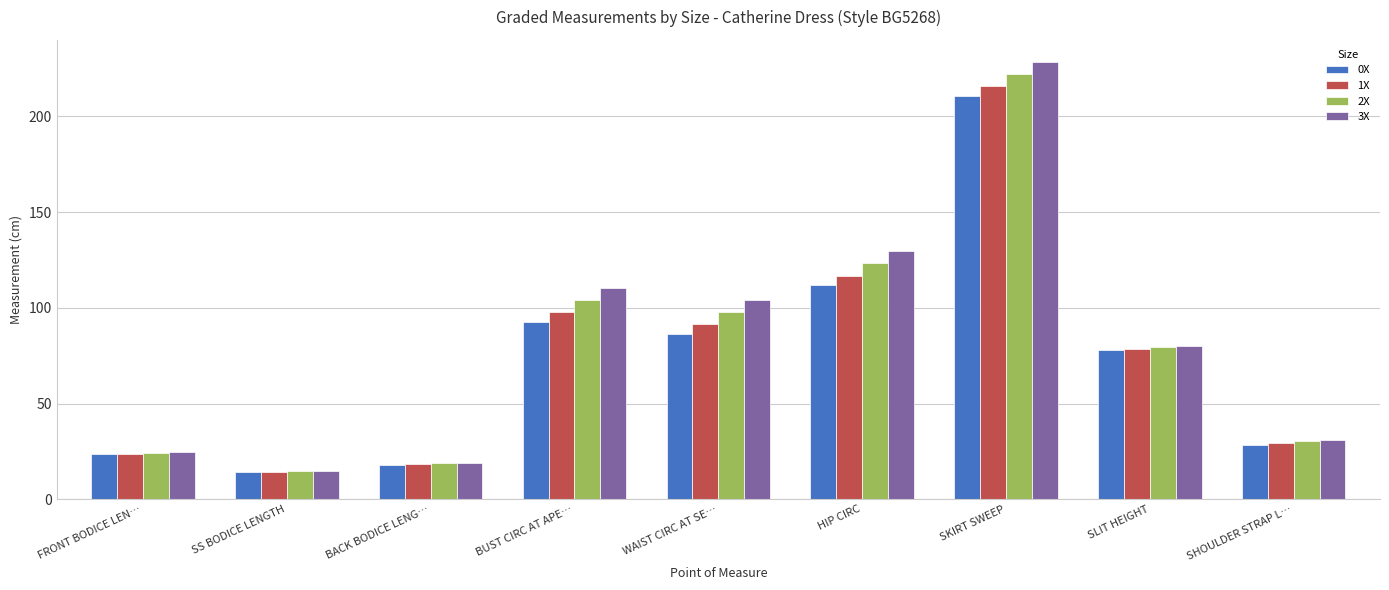

What are all the series names shown in the legend?

0X, 1X, 2X, 3X